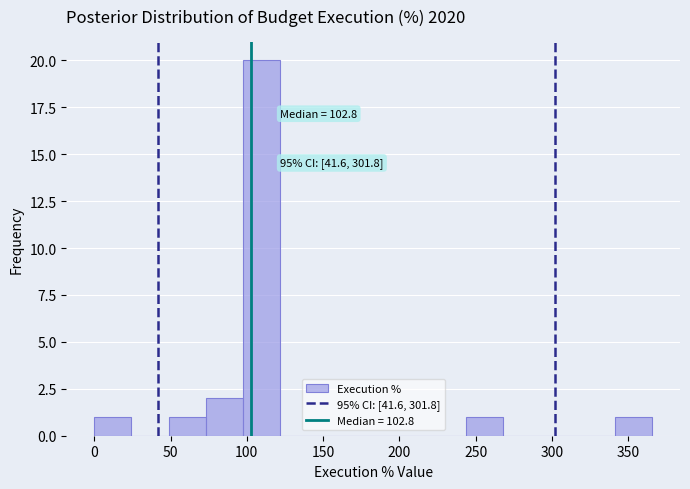

Which range on the x-axis has the tallest bar?

100 to 120